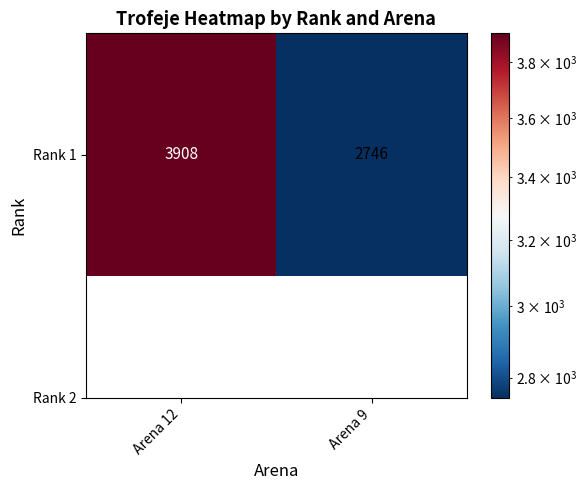

What is the difference between the maximum and minimum values?

1162